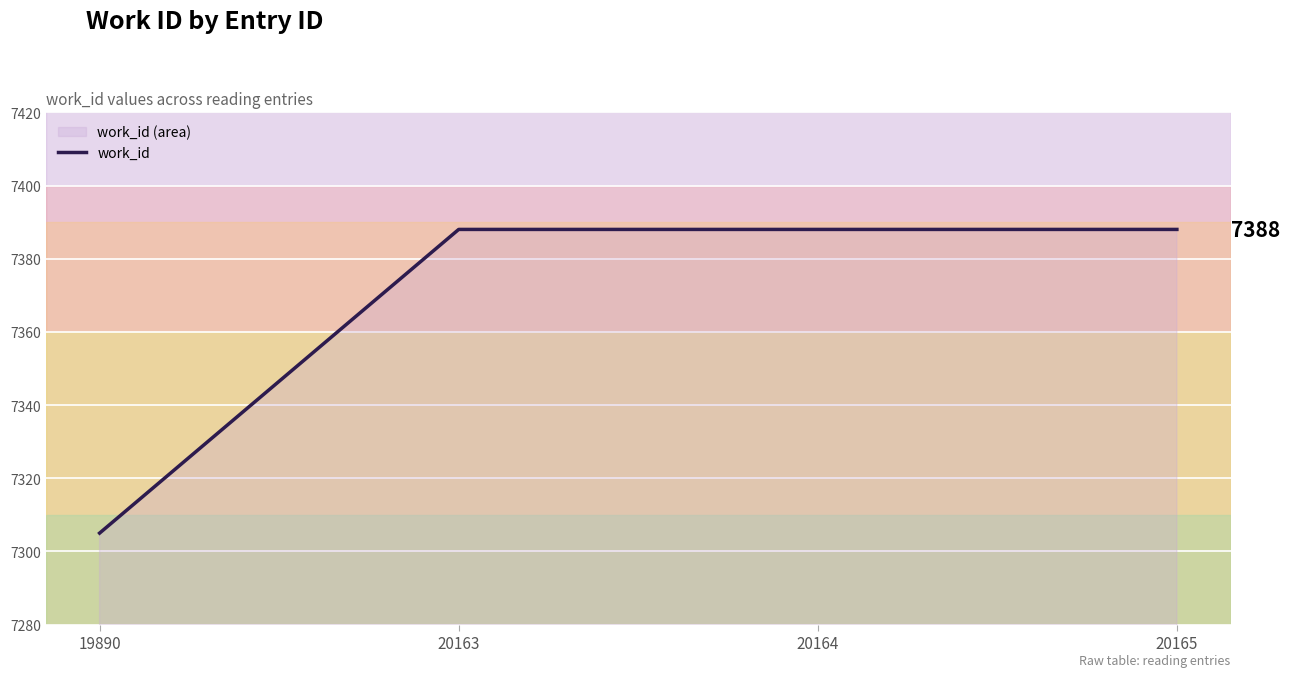

Reading left to right, extract all data points from this chart.

19890=7305	20163=7388	20164=7388	20165=7388